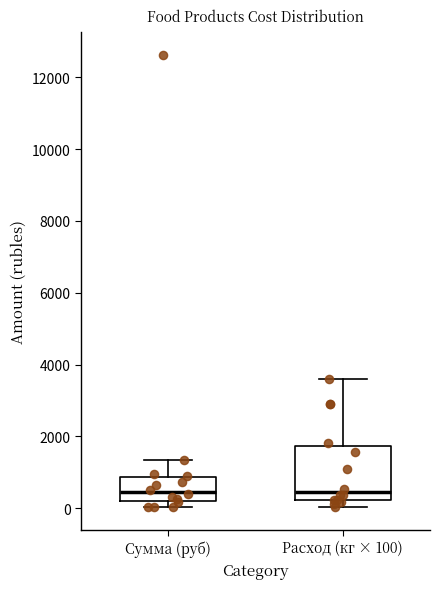

Comparing the boxes themselves (not the whiskers), which one is the tallest?

Расход (кг × 100)